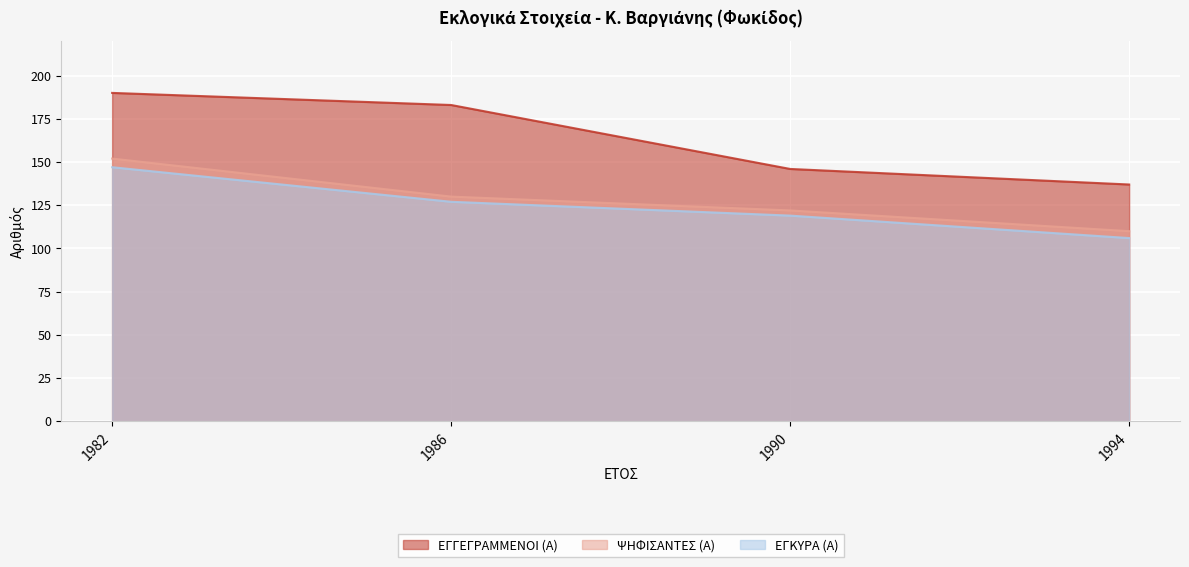

How many lines are shown in the chart?

3